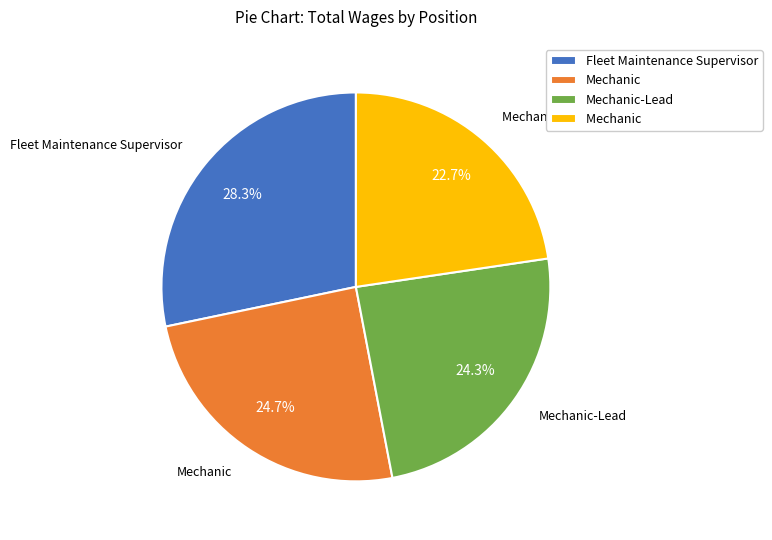

Is there any slice that represents more than half of the pie?

No